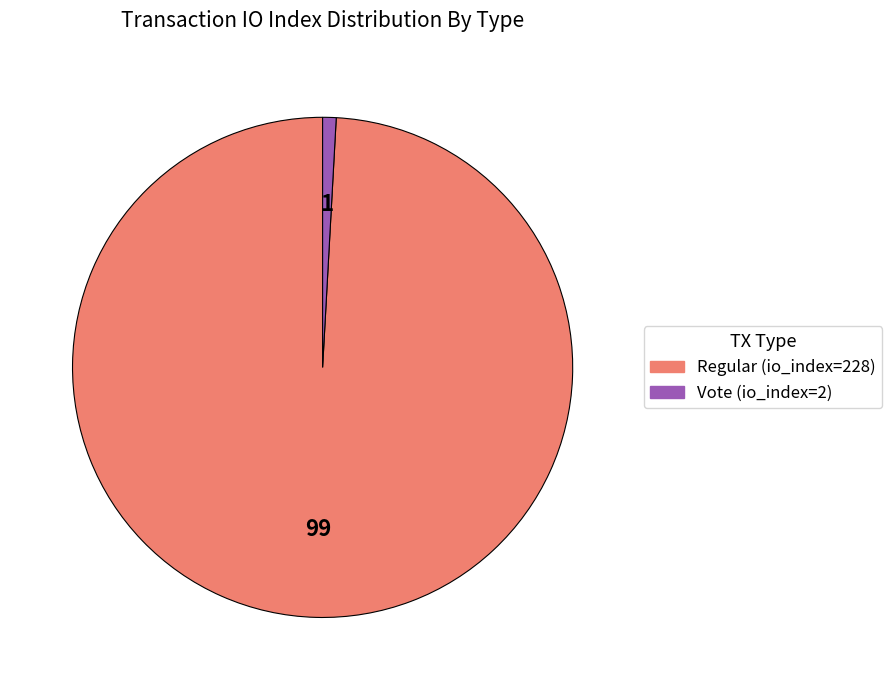

Rank the categories by value from lowest to highest.

Vote (io_index=2), Regular (io_index=228)